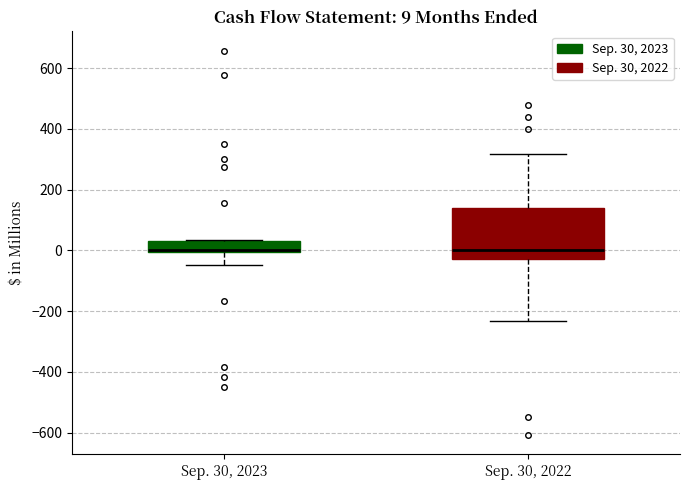

Which box is the tallest, from its lower edge to its upper edge?

Sep. 30, 2022